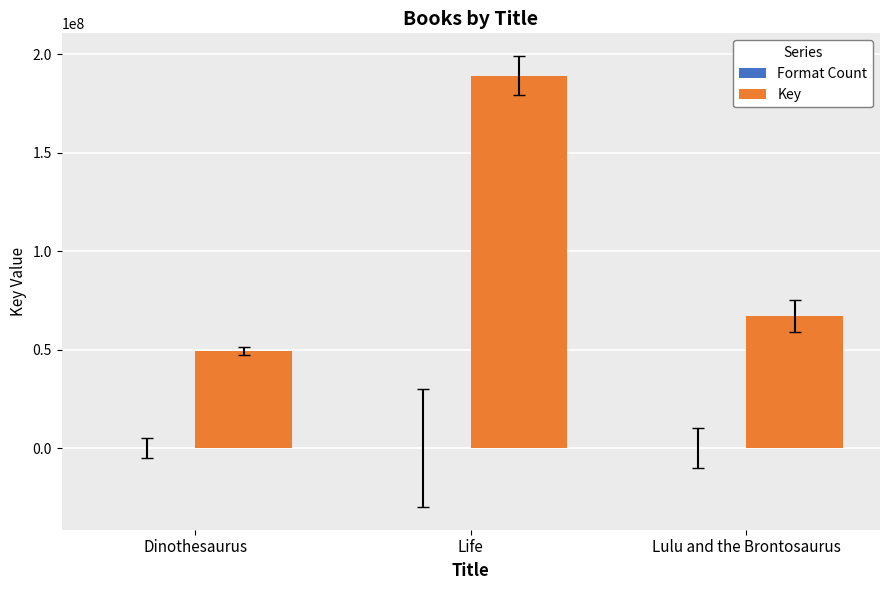

The value of Key at Lulu and the Brontosaurus is 22520572. True or false?

False